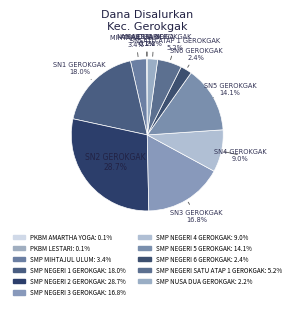

To the nearest percent, what is the difference between the PKBM AMARTHA YOGA and SMP NEGERI 3 GEROKGAK slice percentages?

17%